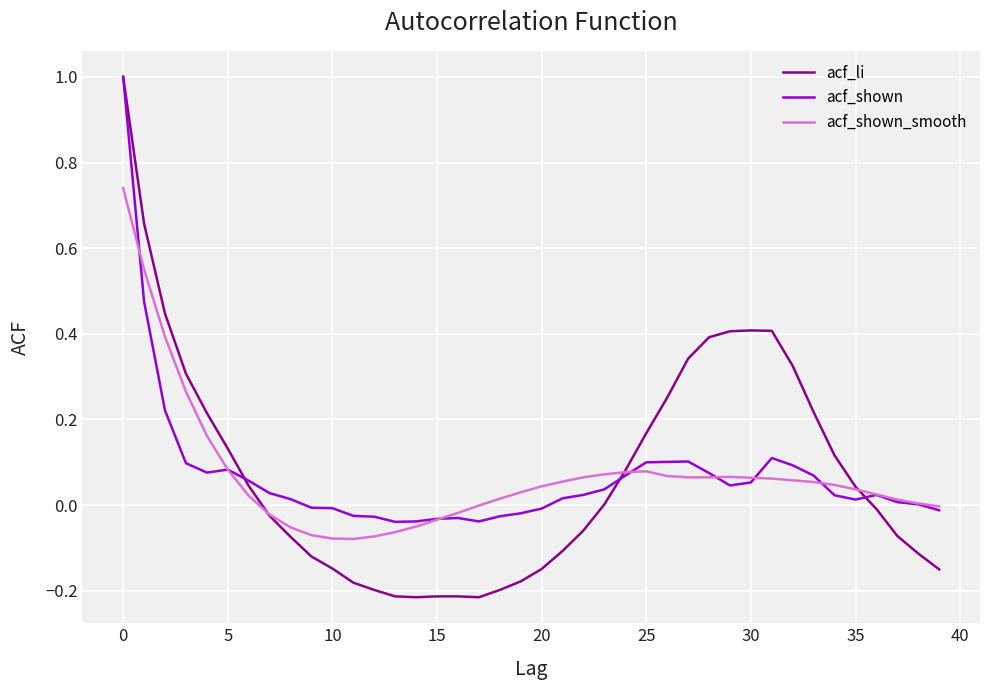

What is the maximum value shown in the chart?

1.0